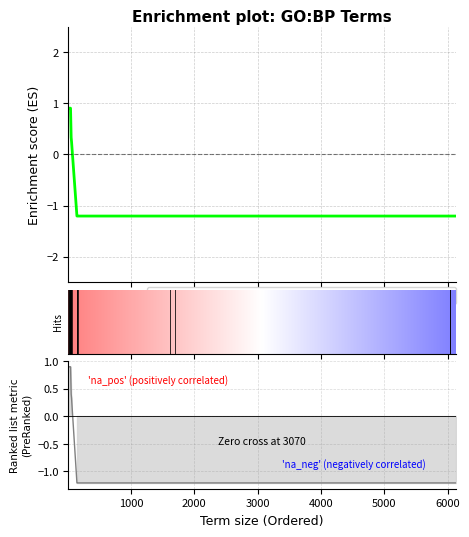

The negative_log10_of_adjusted_p_value series shows -0.6 at 19. True or false?

False